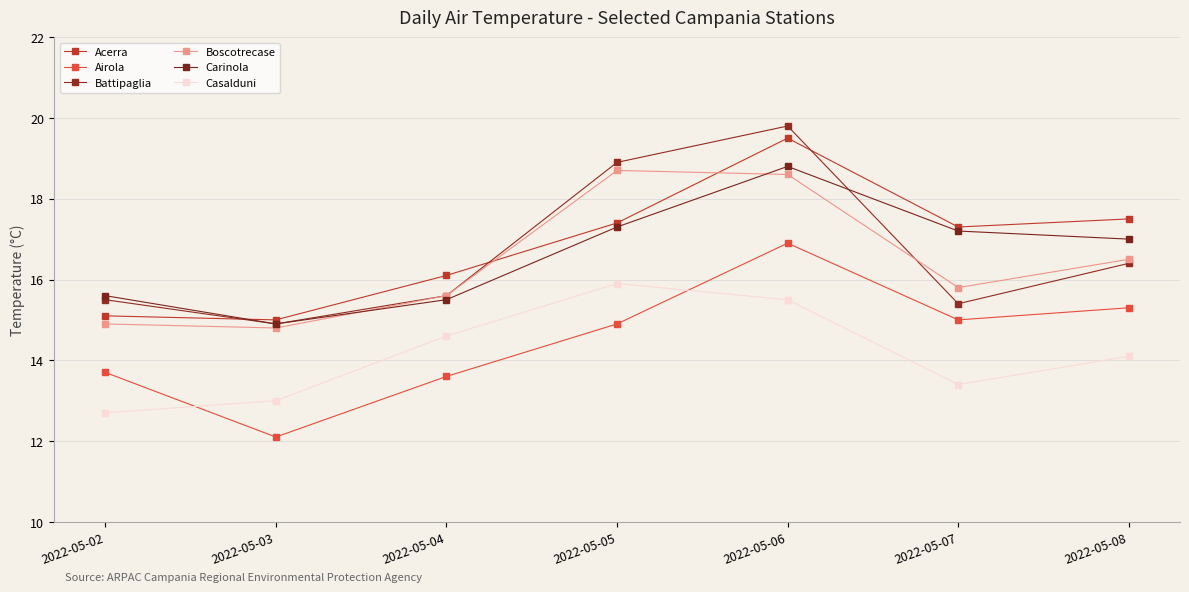

Where is the first local minimum for Boscotrecase?

2022-05-03